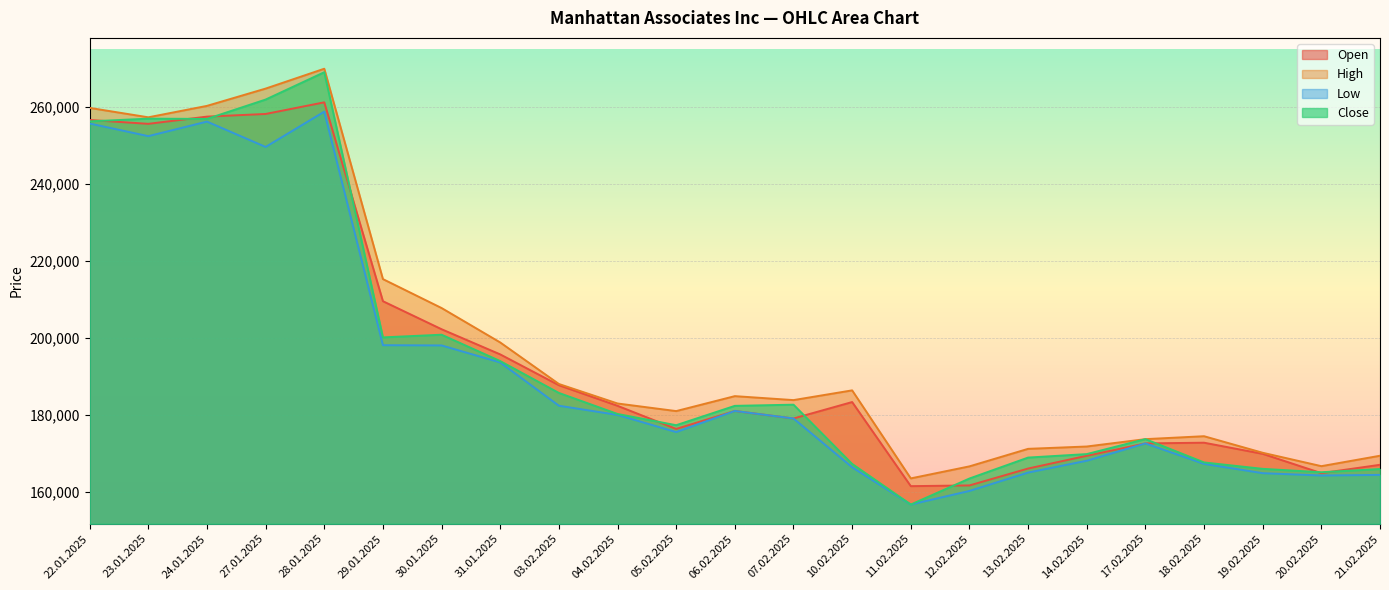

How many values in the Close series exceed 180258?

11